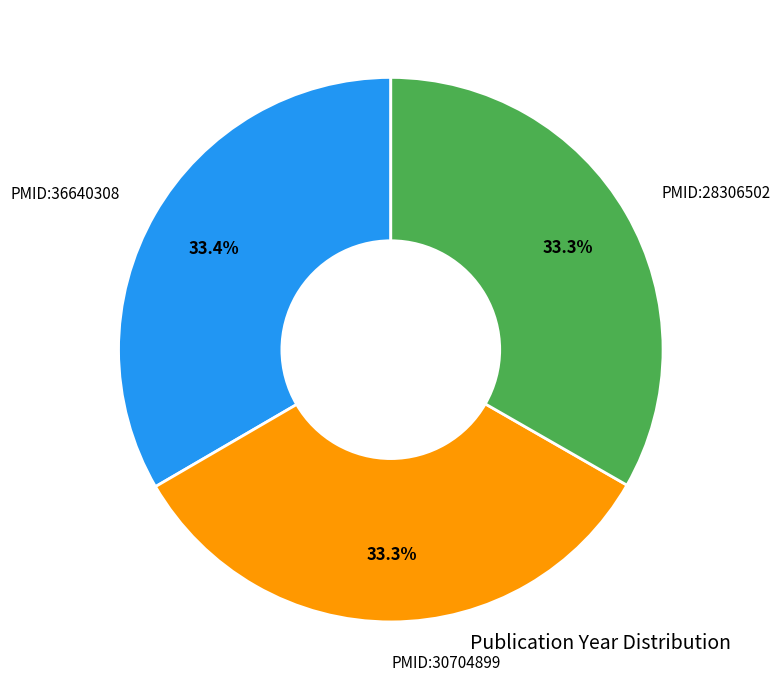

True or false: PMID:28306502 accounts for 19% of the total.

False